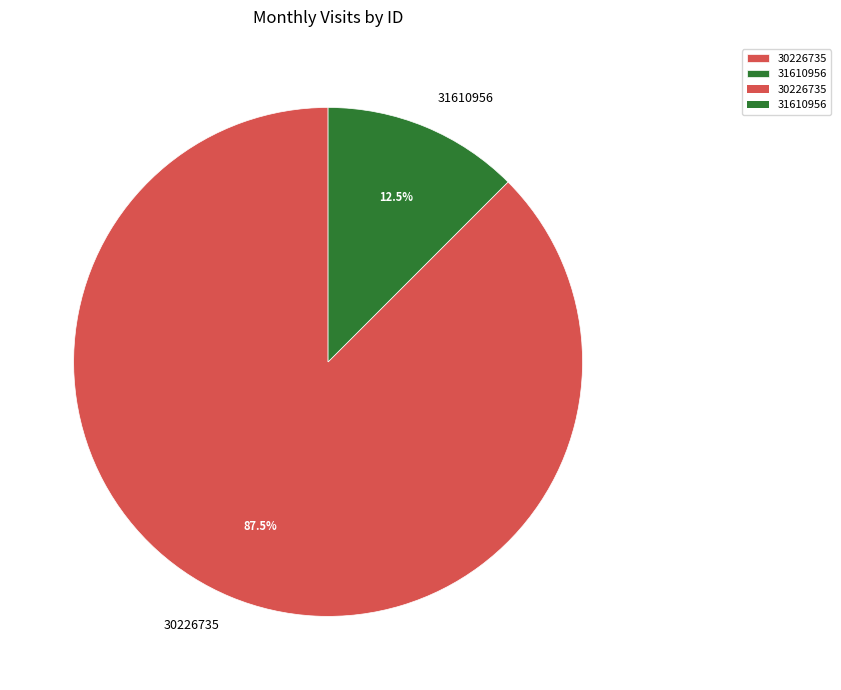

Which category accounts for the majority?

30226735